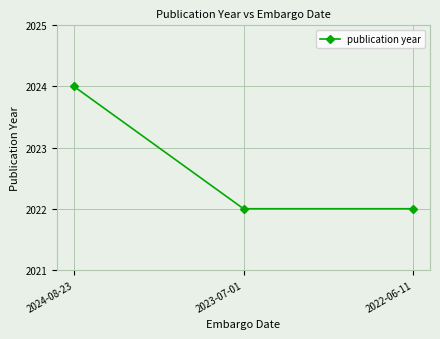

What is the smallest value displayed?

2022